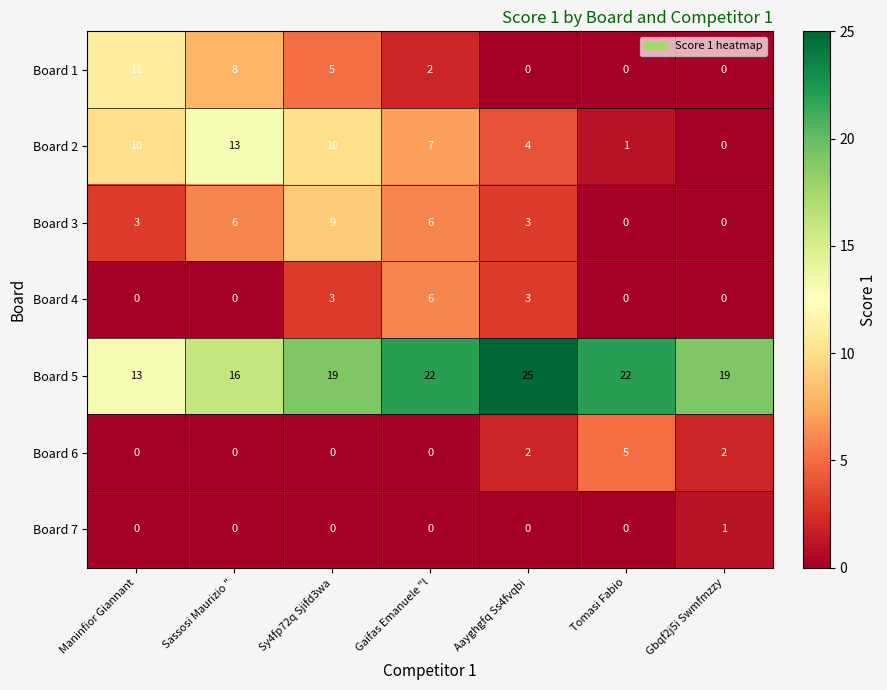

Which series has the largest total across all categories?

Board 5